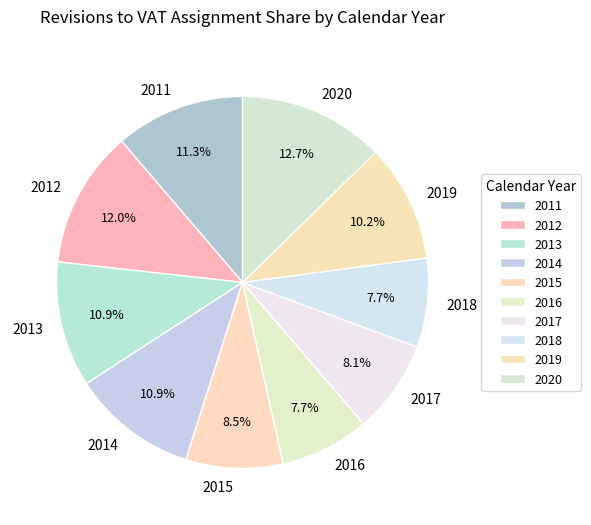

Does 2011 represent more than half of the total?

No